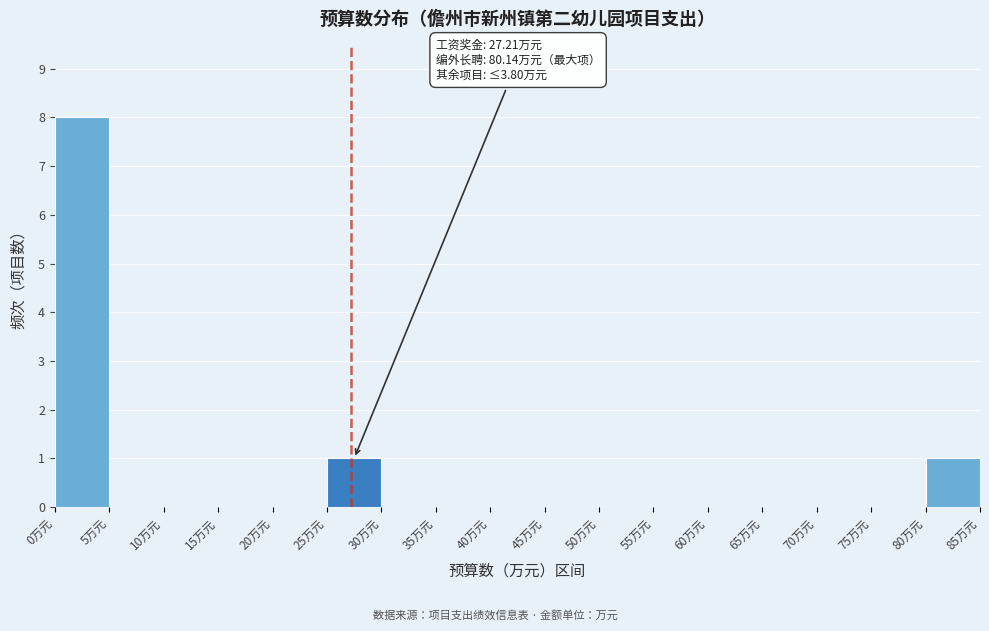

Over which range of the x-axis is the bar tallest?

0 to 5